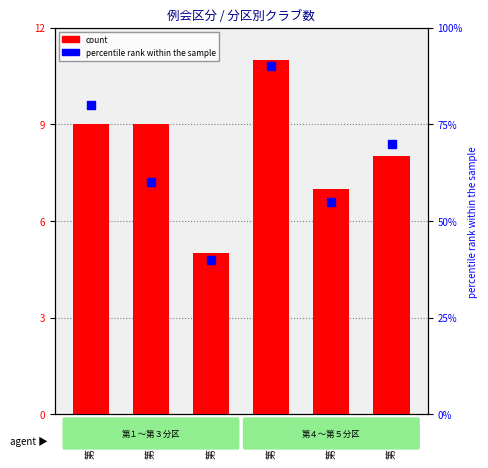

Which series has the largest Y range (max minus min)?

percentile rank within the sample